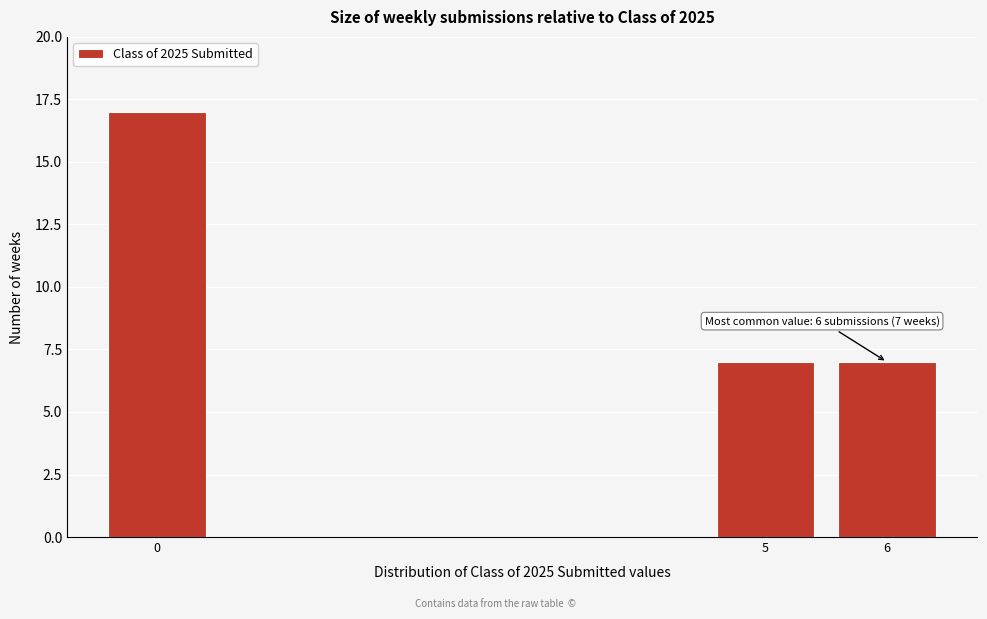

Reading left to right, transcribe all the data shown in this chart.

0=17	5=7	6=7